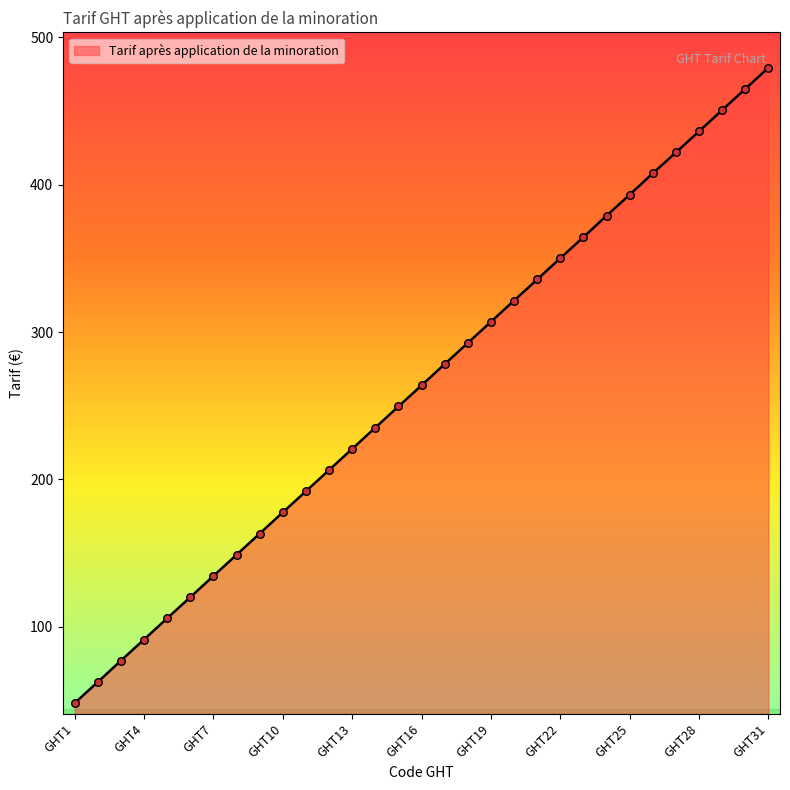

What is the minimum value shown in the chart?

48.4